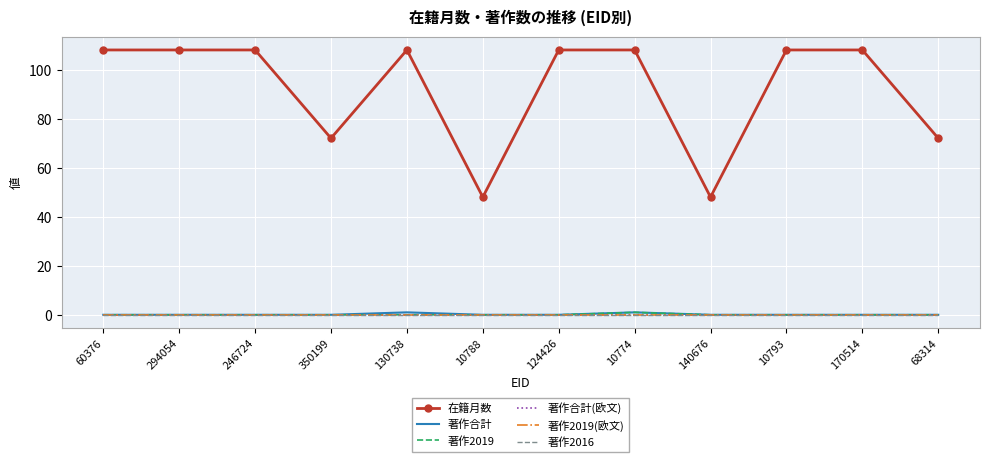

What is the label of the 7th point from the left?

124426